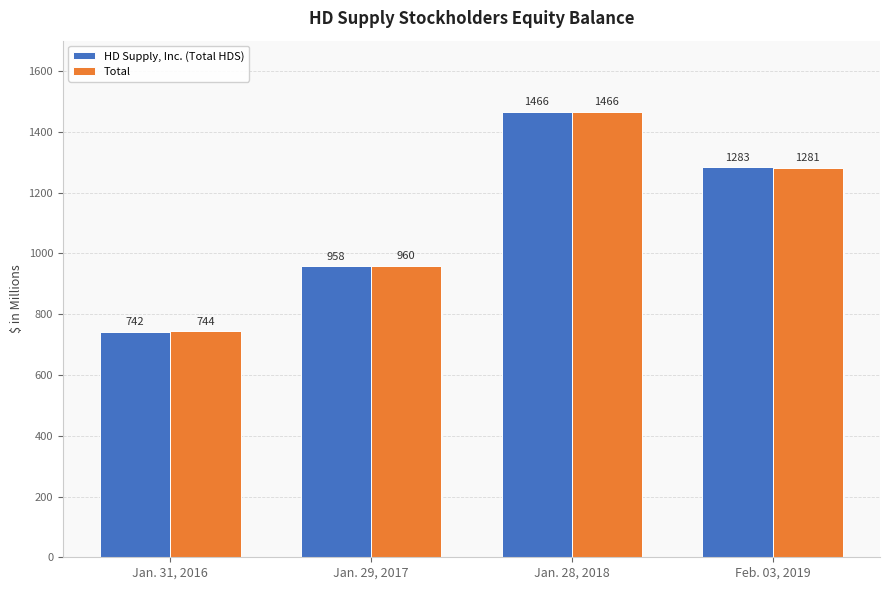

What is the label of the 3rd bar from the left?

Jan. 28, 2018